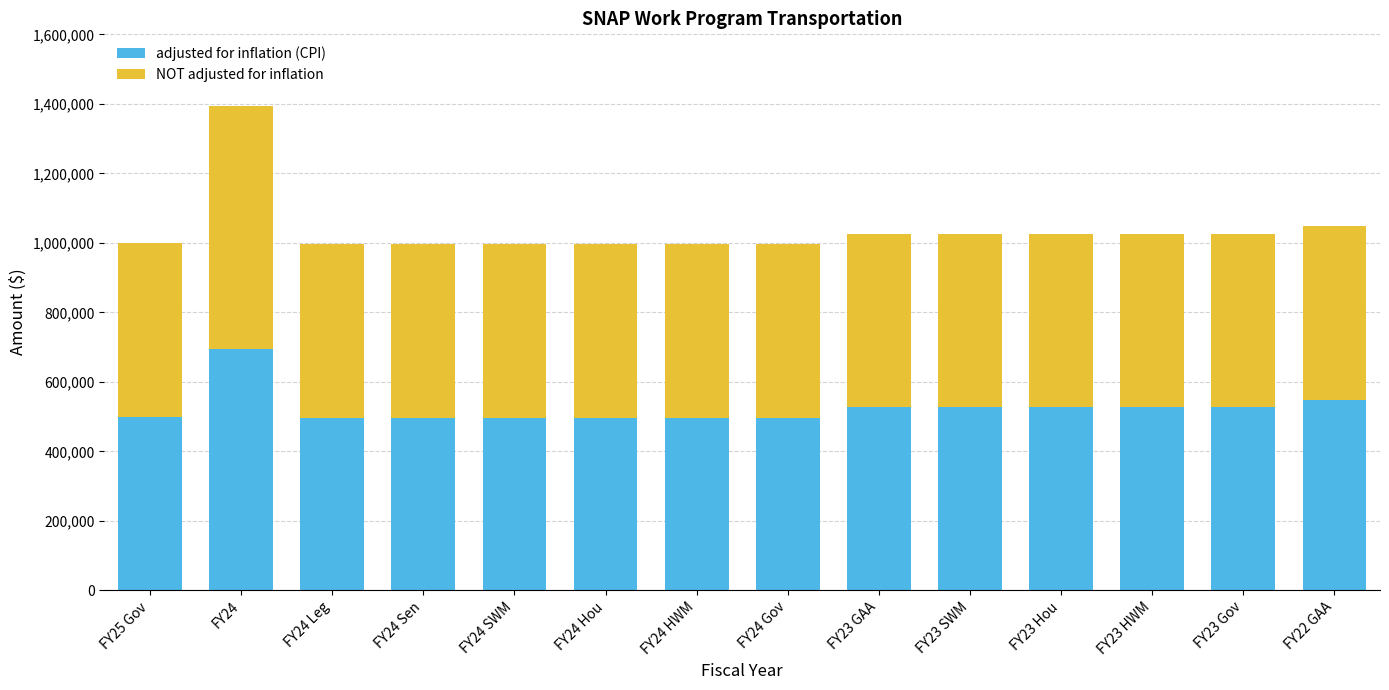

Which category has the highest value in the adjusted for inflation (CPI) series?

FY24